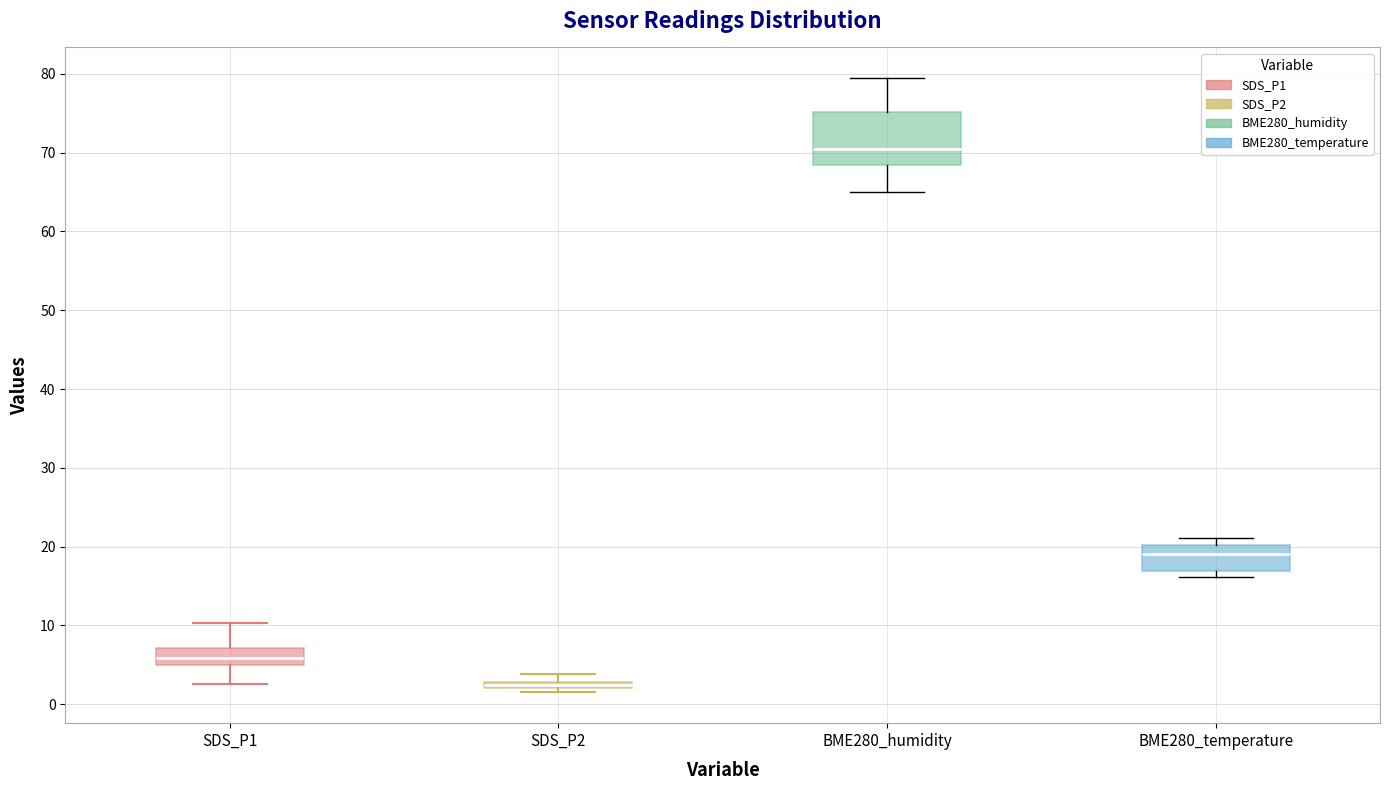

Which box is the tallest, from its lower edge to its upper edge?

BME280_humidity